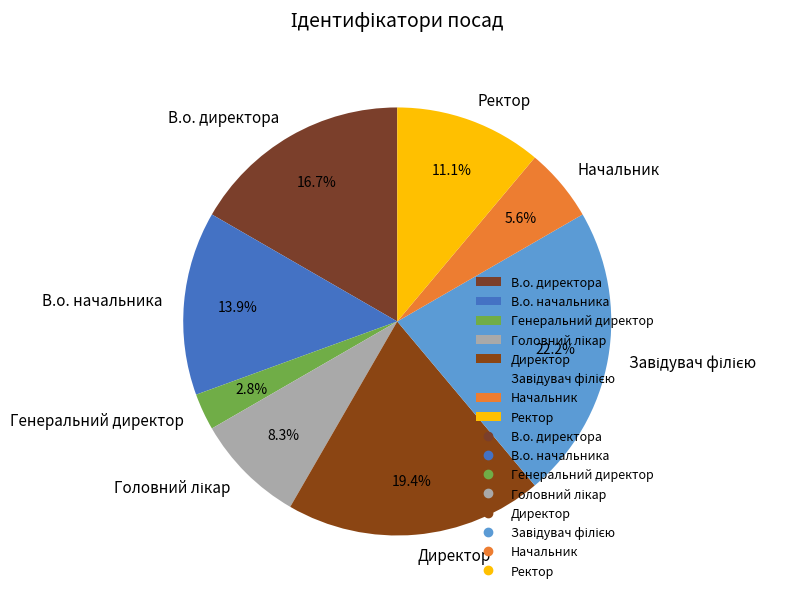

Which category has the smallest portion of the pie?

Генеральний директор